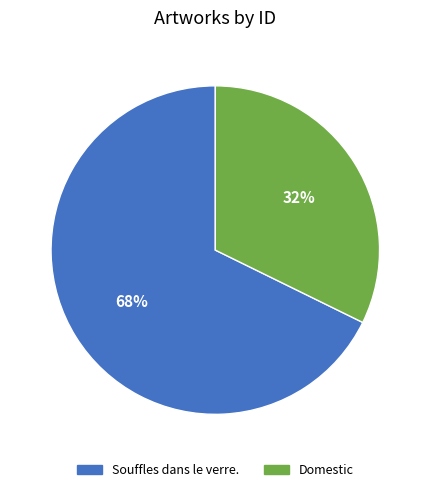

Rank the categories by value from highest to lowest.

Souffles dans le verre., Domestic